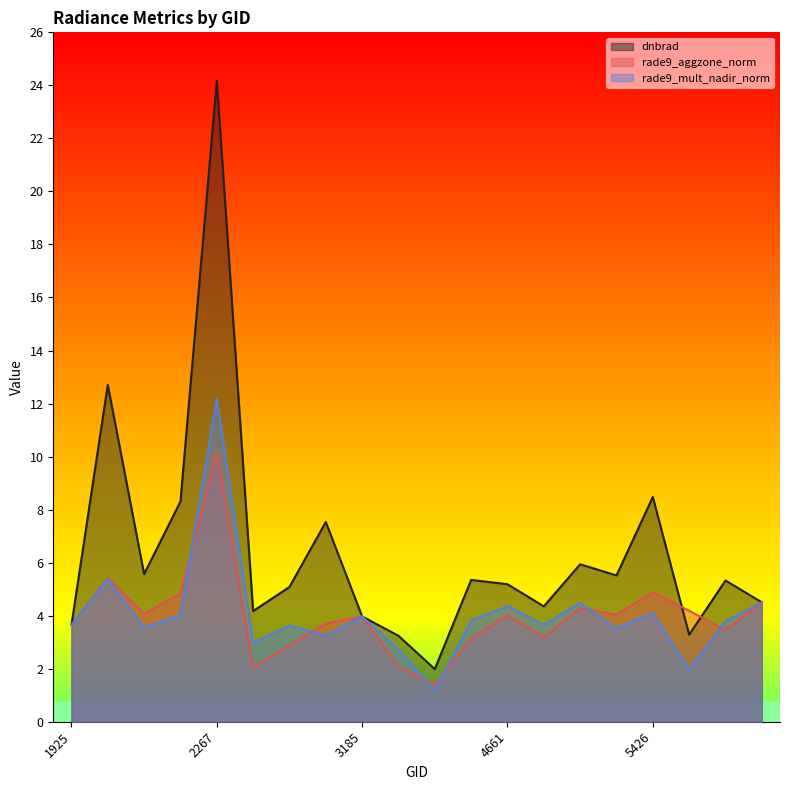

How many interior local valleys does the rade9_aggzone_norm series have?

6